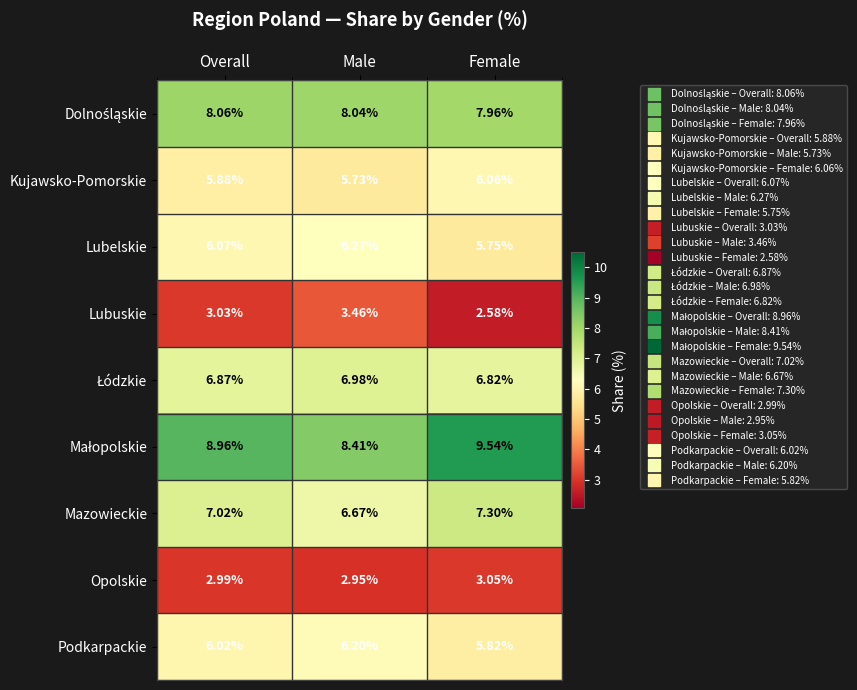

Rank the categories by Podkarpackie value from lowest to highest.

Female, Overall, Male